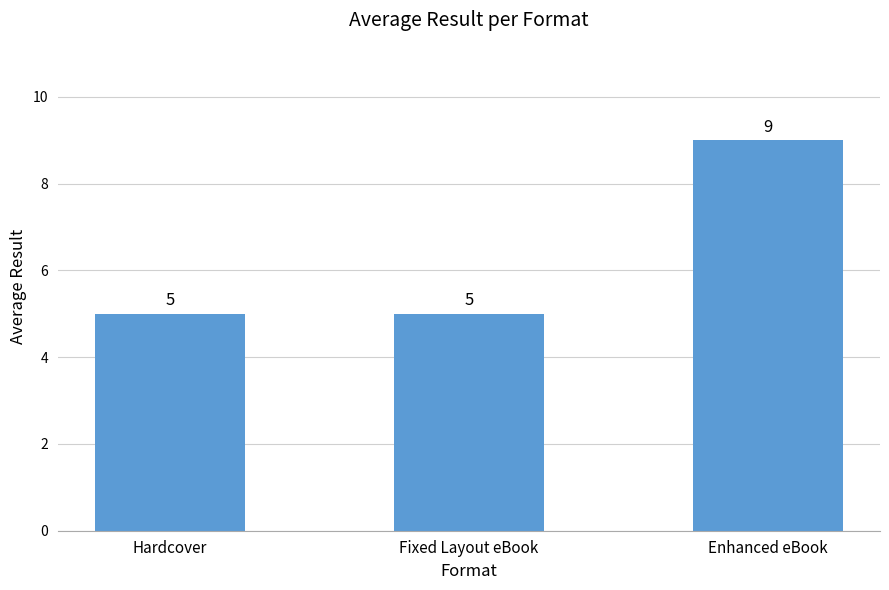

How many series are shown in this chart?

1